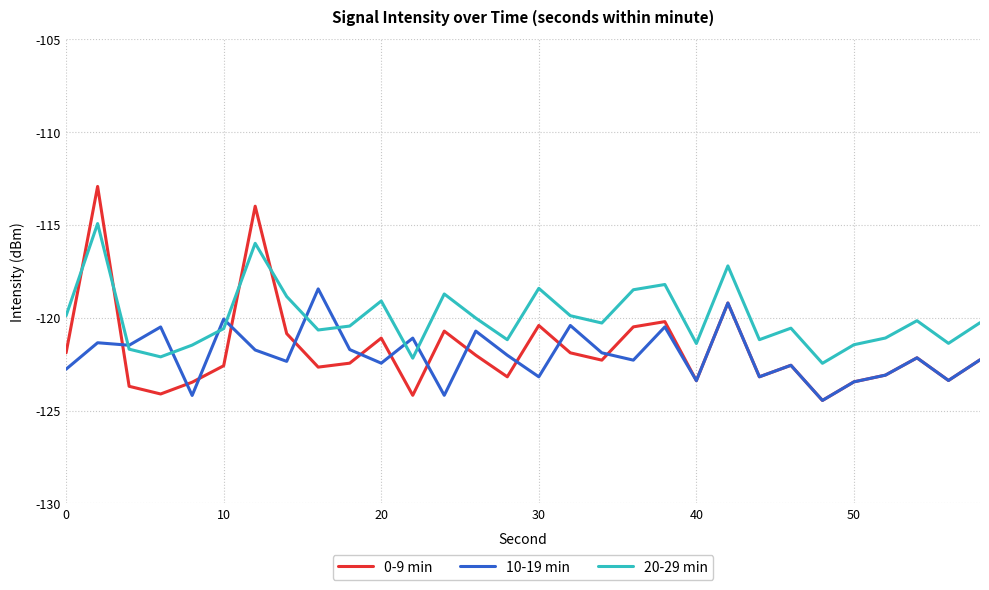

What is the greatest value displayed?

-112.9